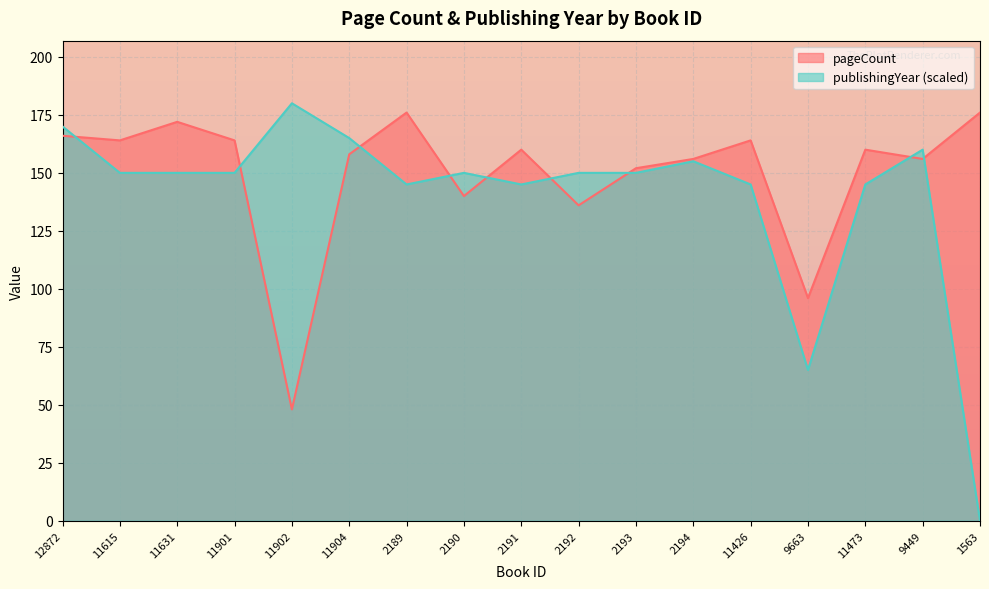

At how many categories does at least one series exceed 40?

17